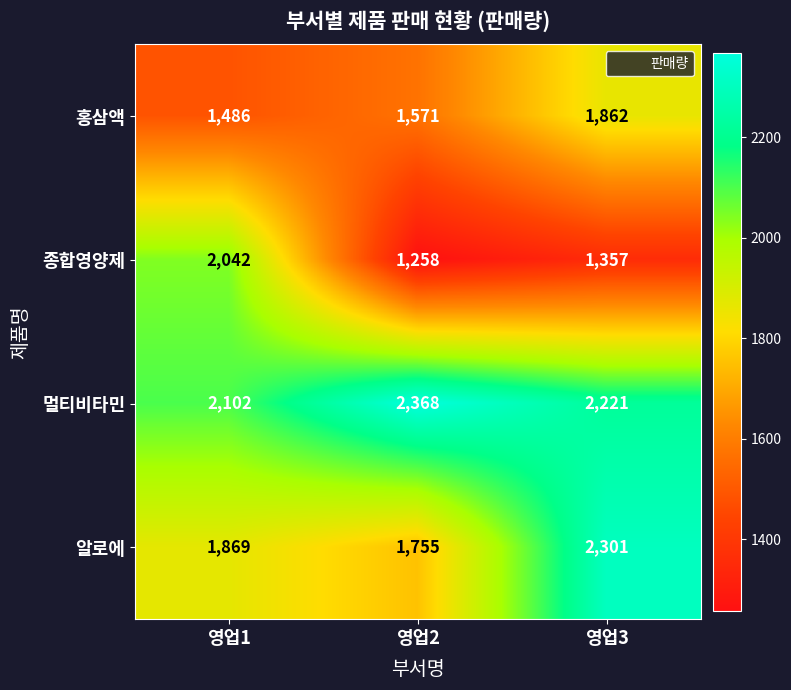

How many categories are shown in the chart?

3